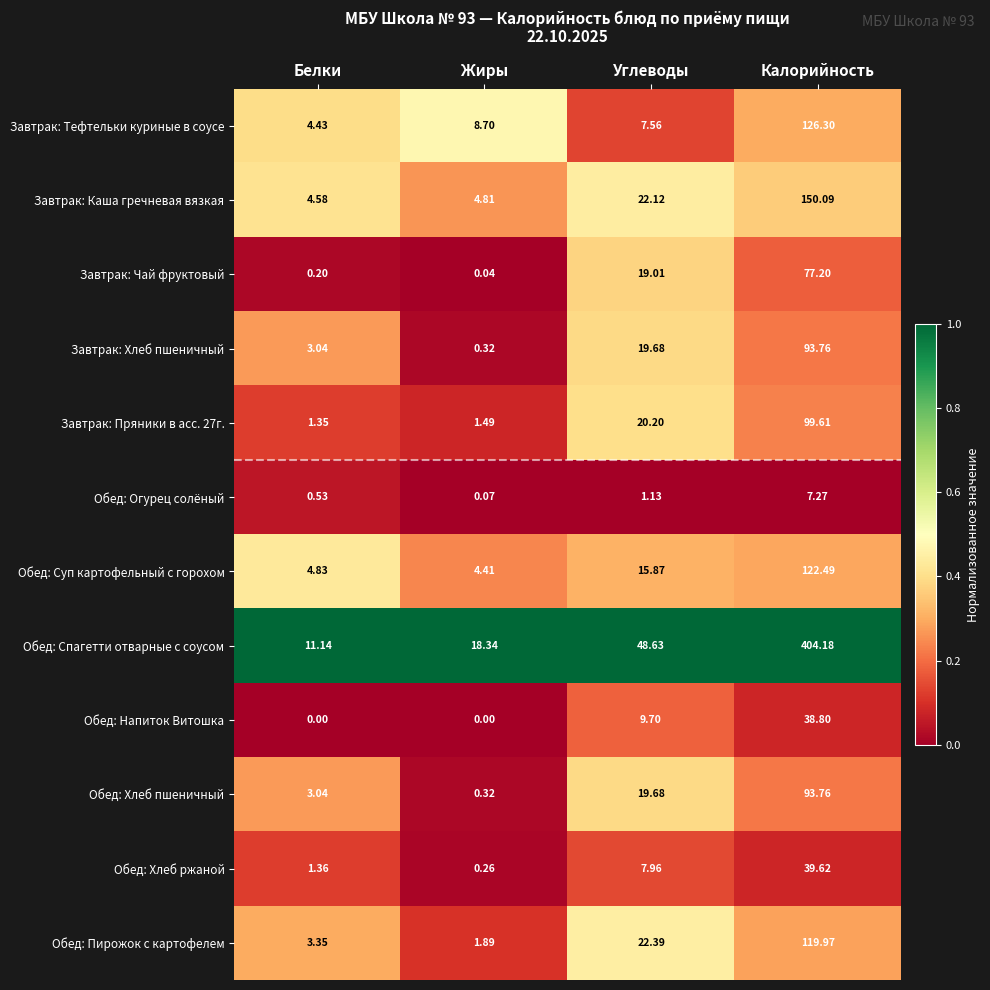

At which category is the sum across all series the highest?

Калорийность